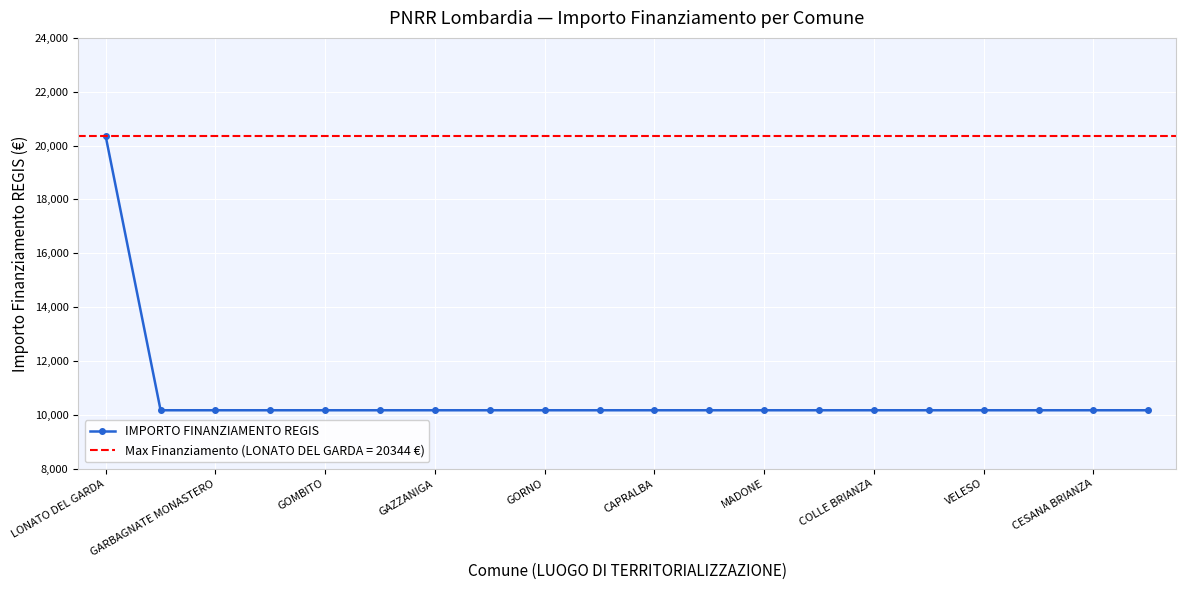

What is the label of the 20th point from the right?

LONATO DEL GARDA